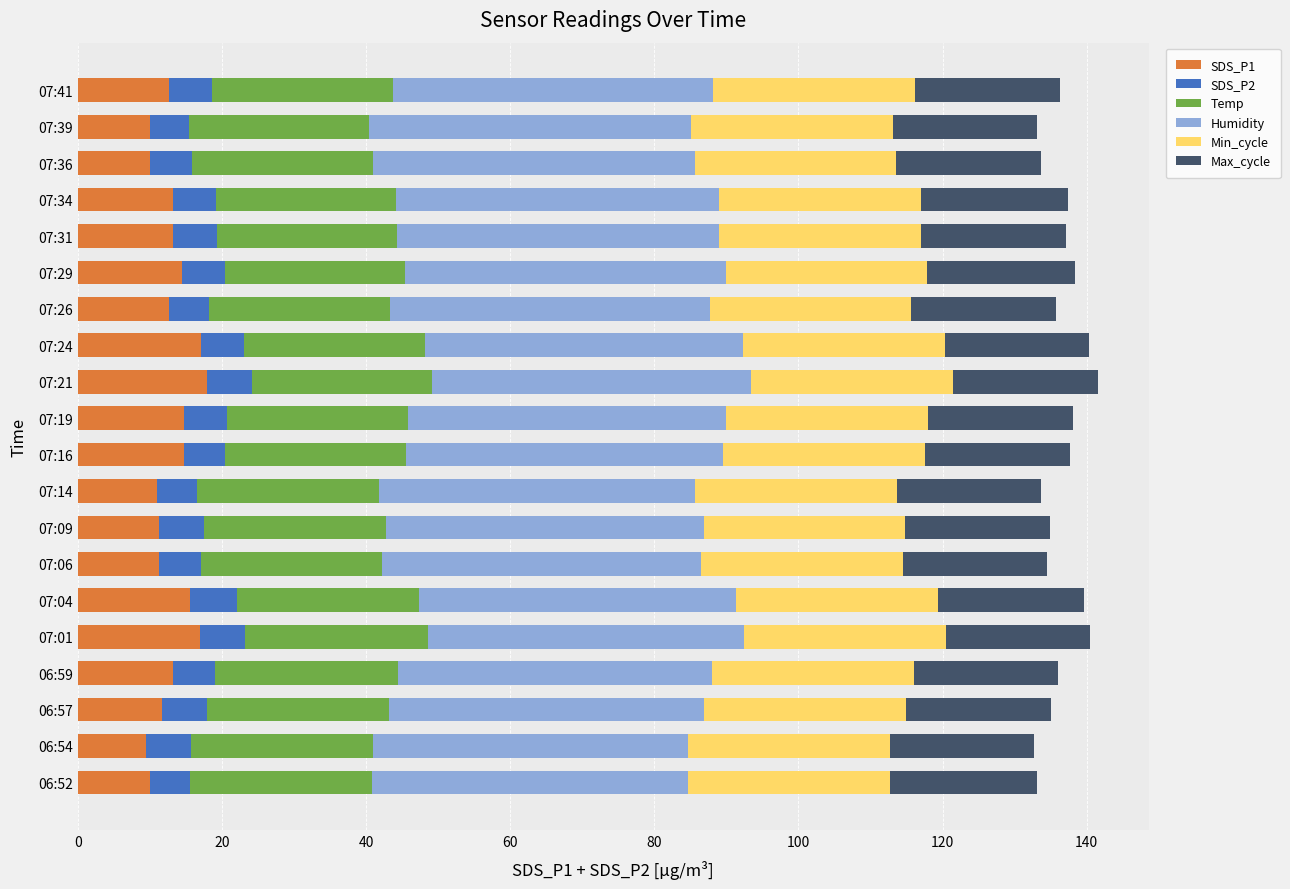

Count the number of categories in the chart.

20